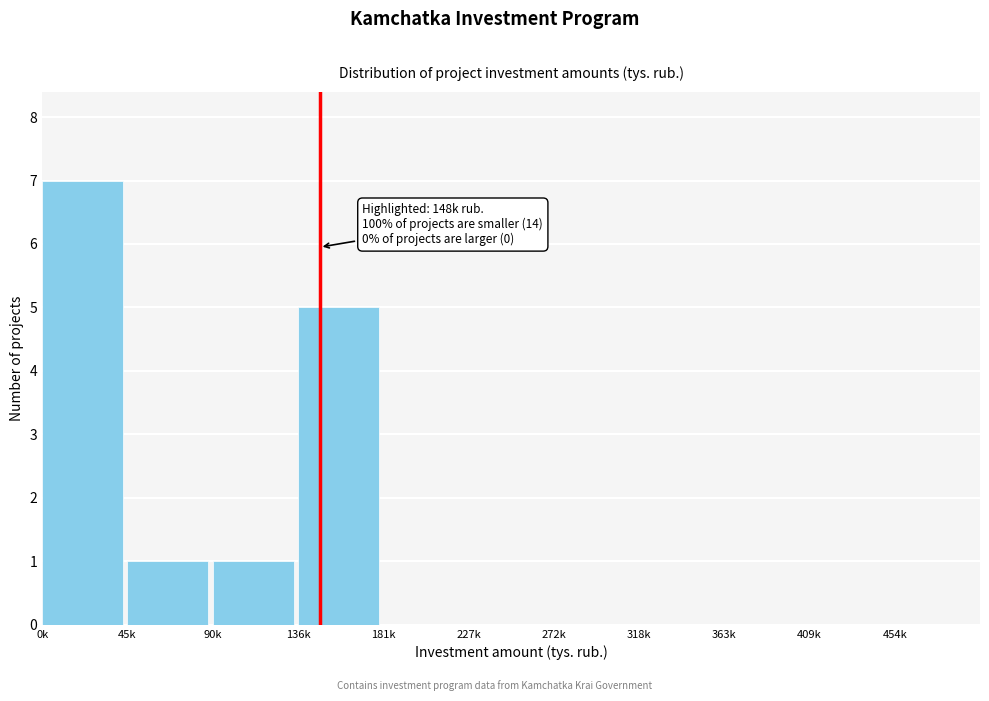

Reading left to right, what are all the values shown in this chart?

0k=7	45k=1	90k=1	136k=5	181k=0	227k=0	272k=0	318k=0	363k=0	409k=0	454k=0